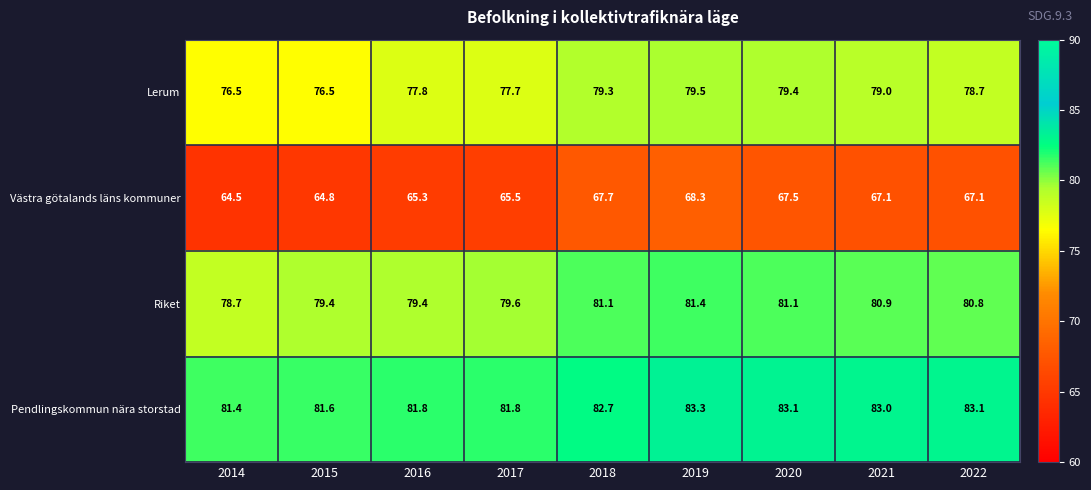

Rank the series by their maximum value, from lowest to highest.

Västra götalands läns kommuner, Lerum, Riket, Pendlingskommun nära storstad